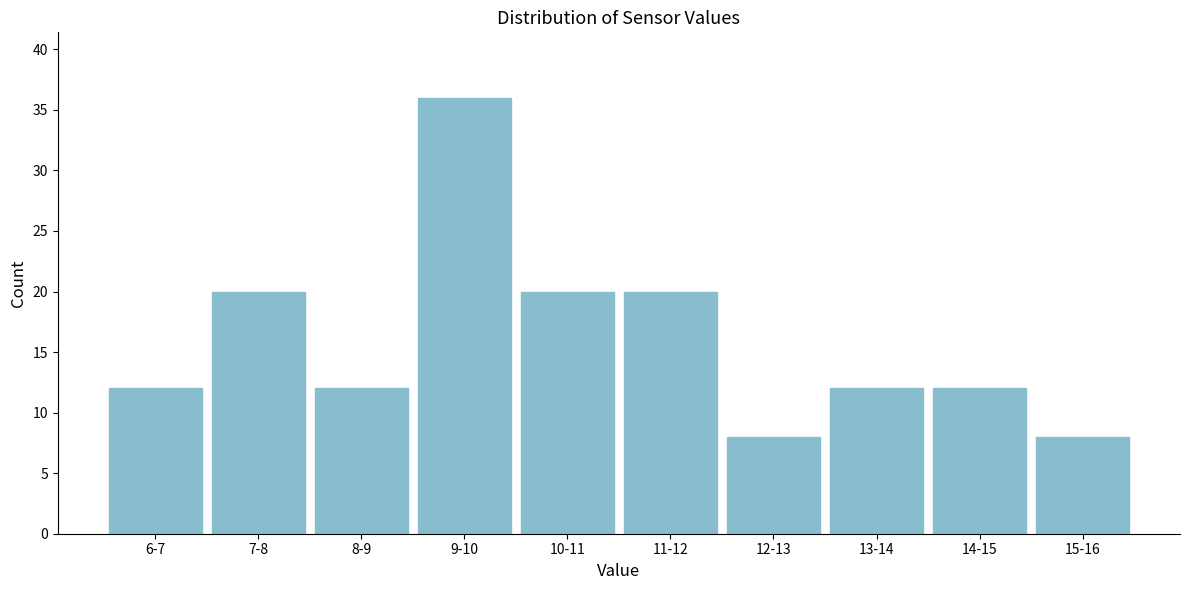

Reading left to right, list all the values displayed in this chart.

6-7=12	7-8=20	8-9=12	9-10=36	10-11=20	11-12=20	12-13=8	13-14=12	14-15=12	15-16=8